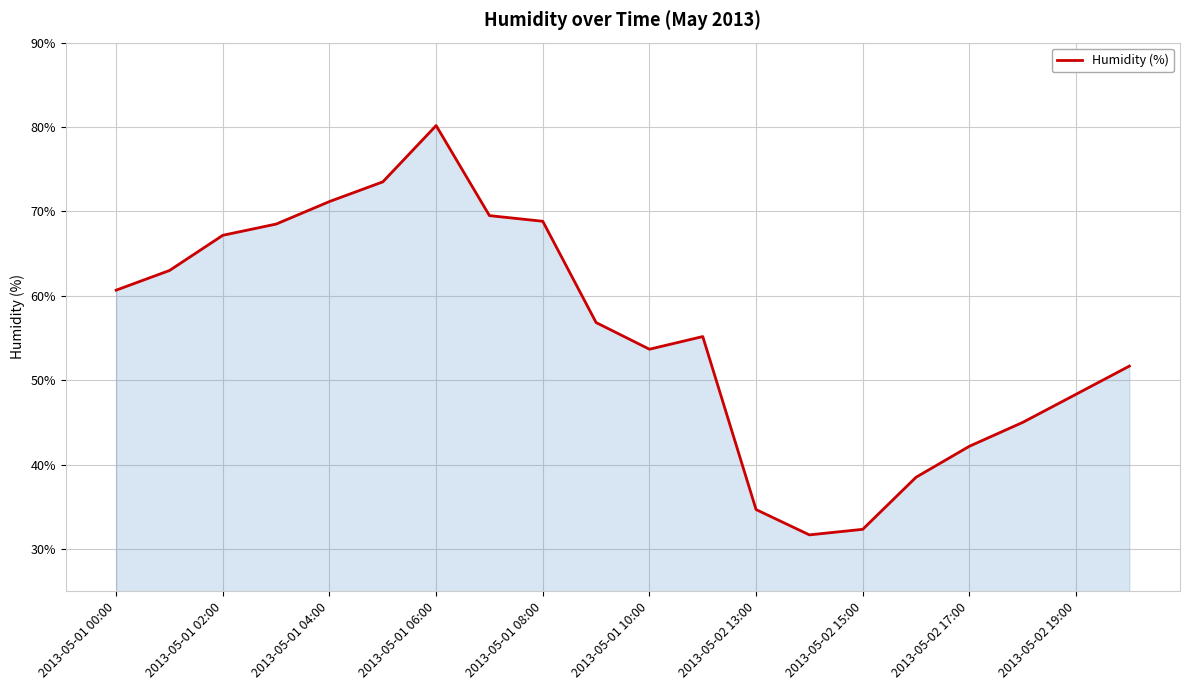

How many categories are shown in the chart?

20